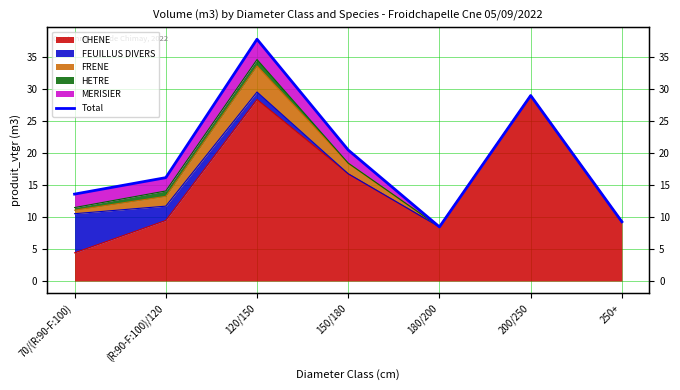

At which category does the chart reach its minimum across all series?

180/200